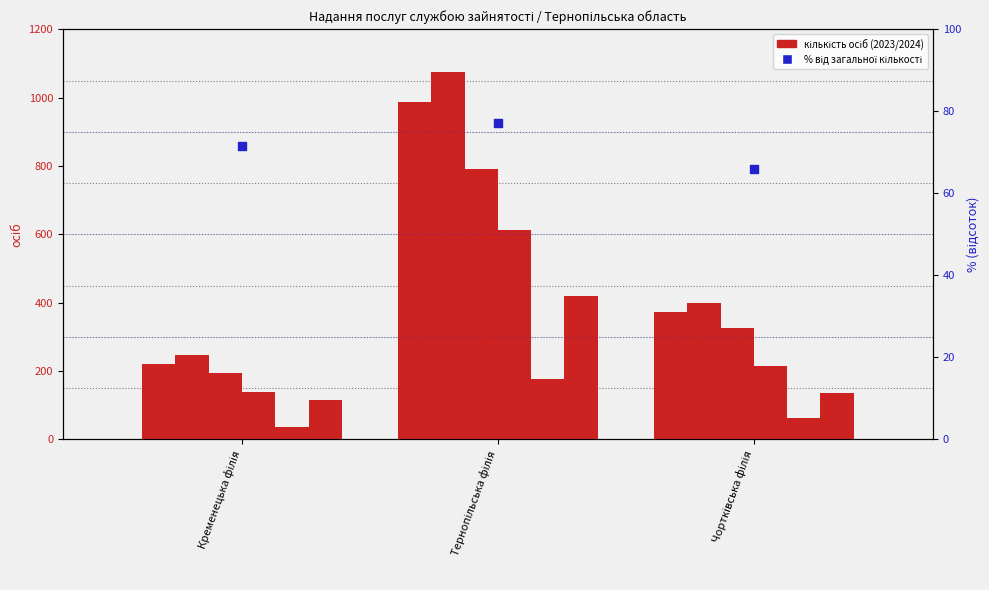

At how many categories does at least one series exceed 1044?

1